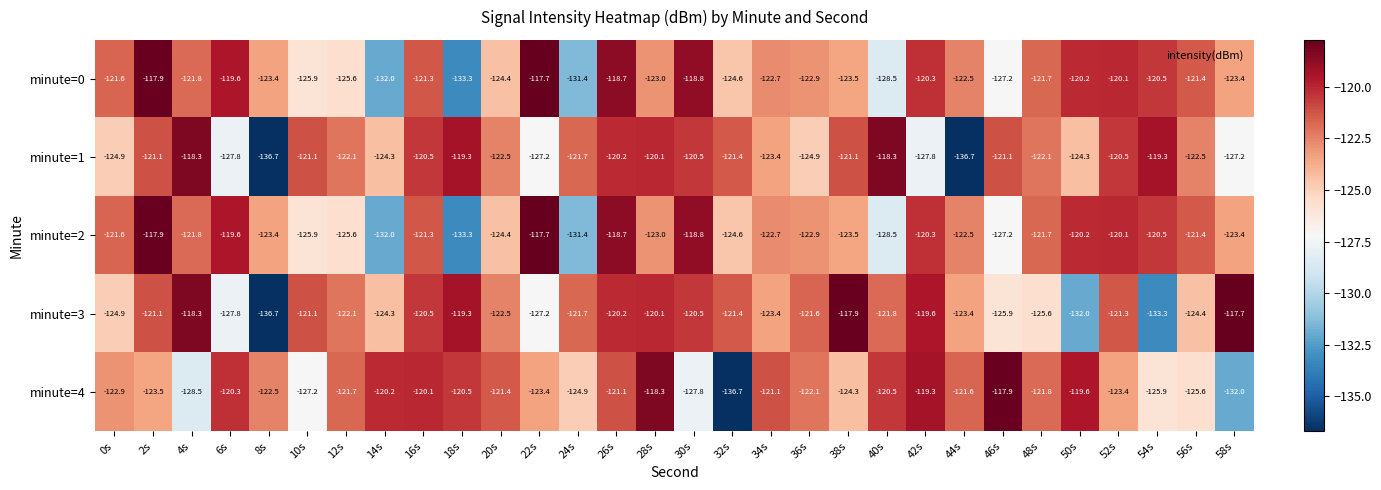

What is the difference between the second highest and second lowest values in the minute=0 series?

14.1